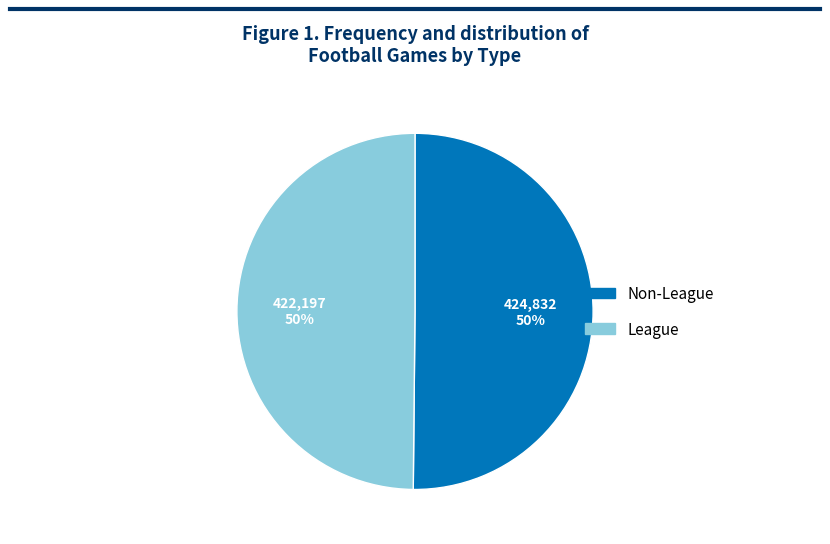

To the nearest percent, what is the average slice percentage?

50%